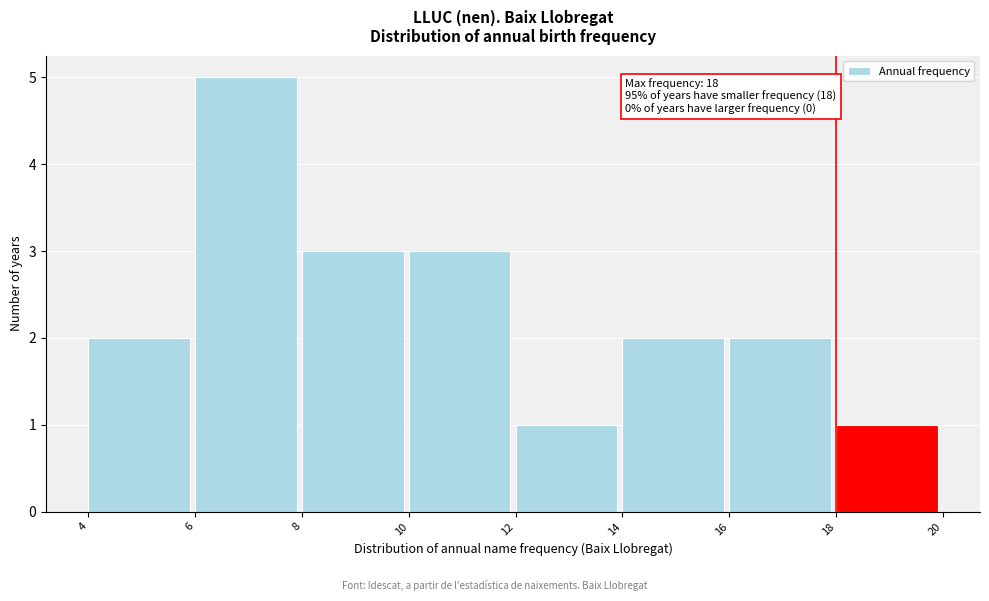

Over which range of the x-axis is the bar tallest?

6 to 8